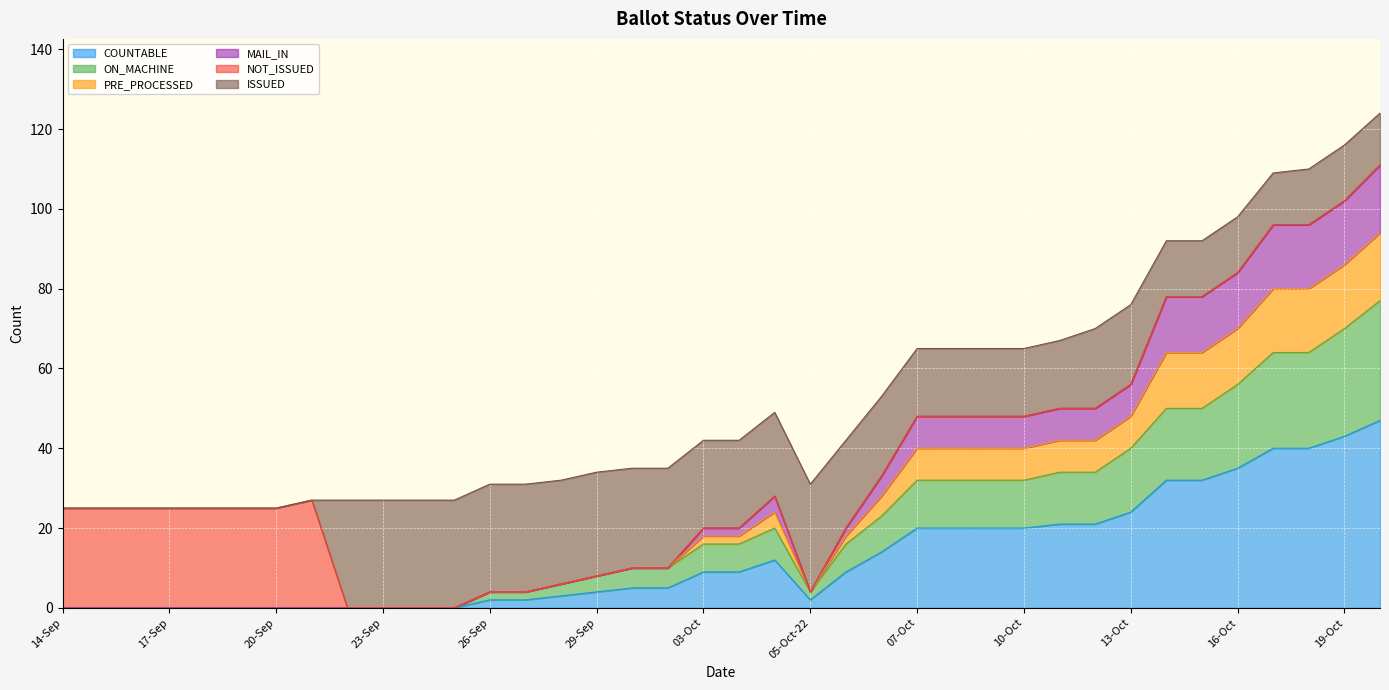

Does the chart display data point markers on the line(s)?

No